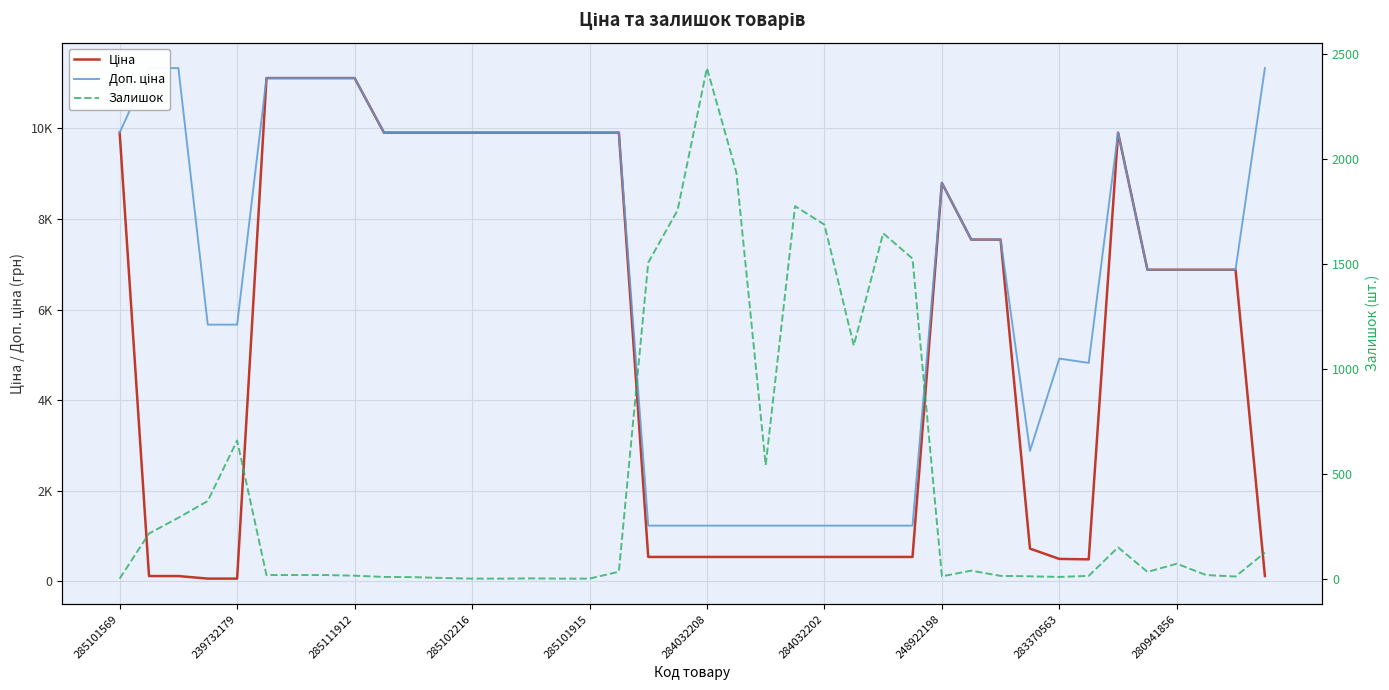

What is the difference between the highest and lowest values at 11?

9905.5